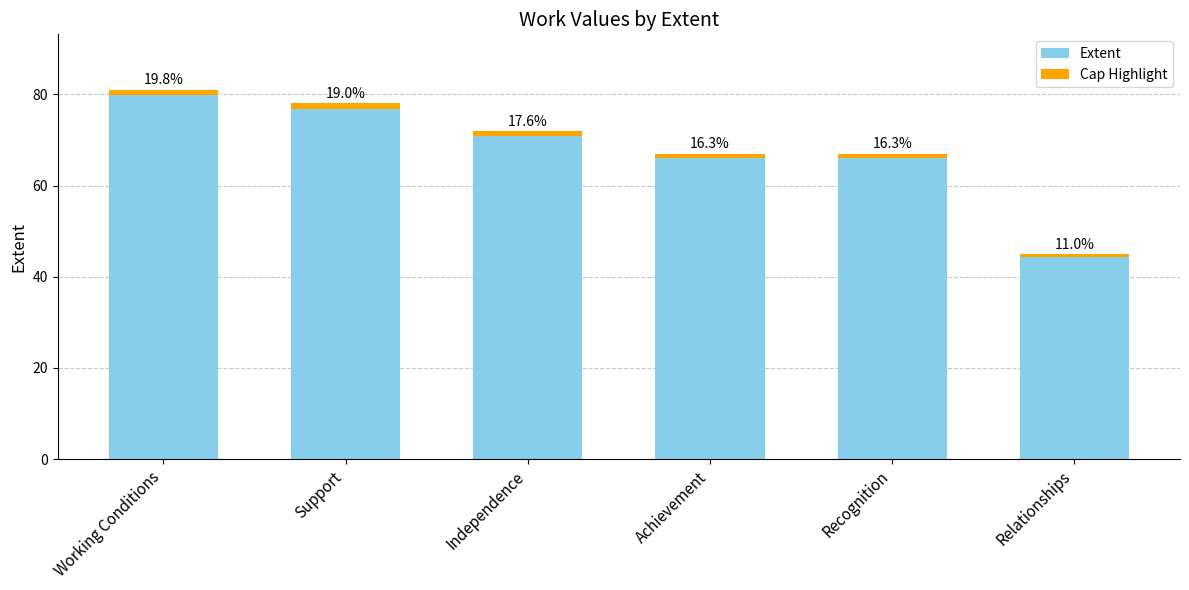

How many data points in Cap Highlight are less than 1?

1